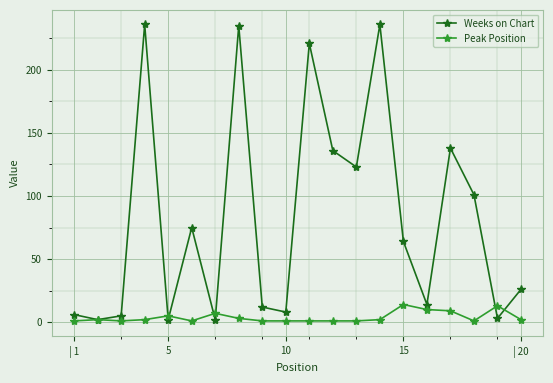

What is the sum of all Peak Position values?

78